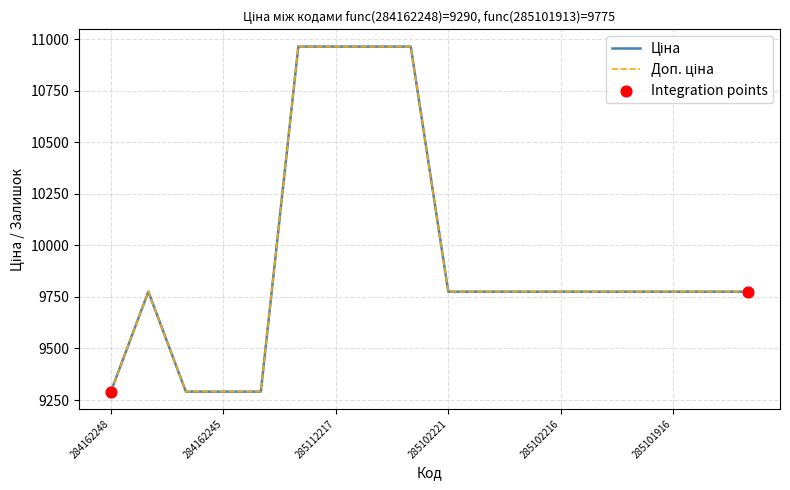

Does the chart have visible grid lines?

Yes